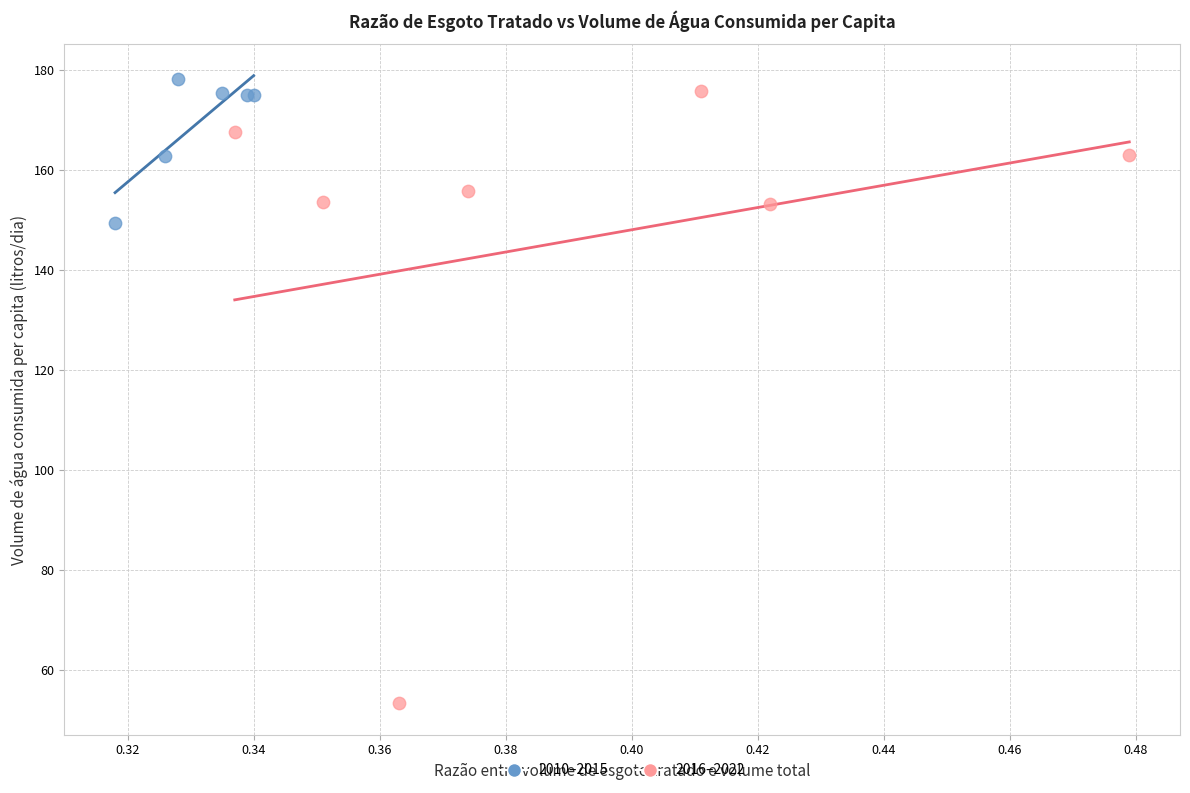

Which series contains the highest Y value?

2010–2015